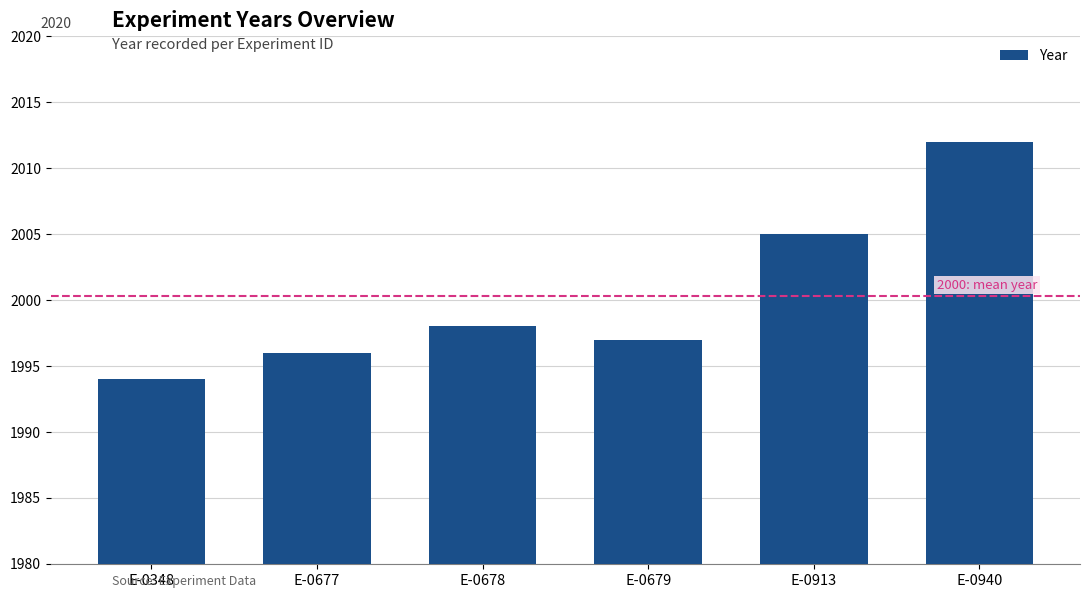

Which category has the highest value across all series?

E-0940